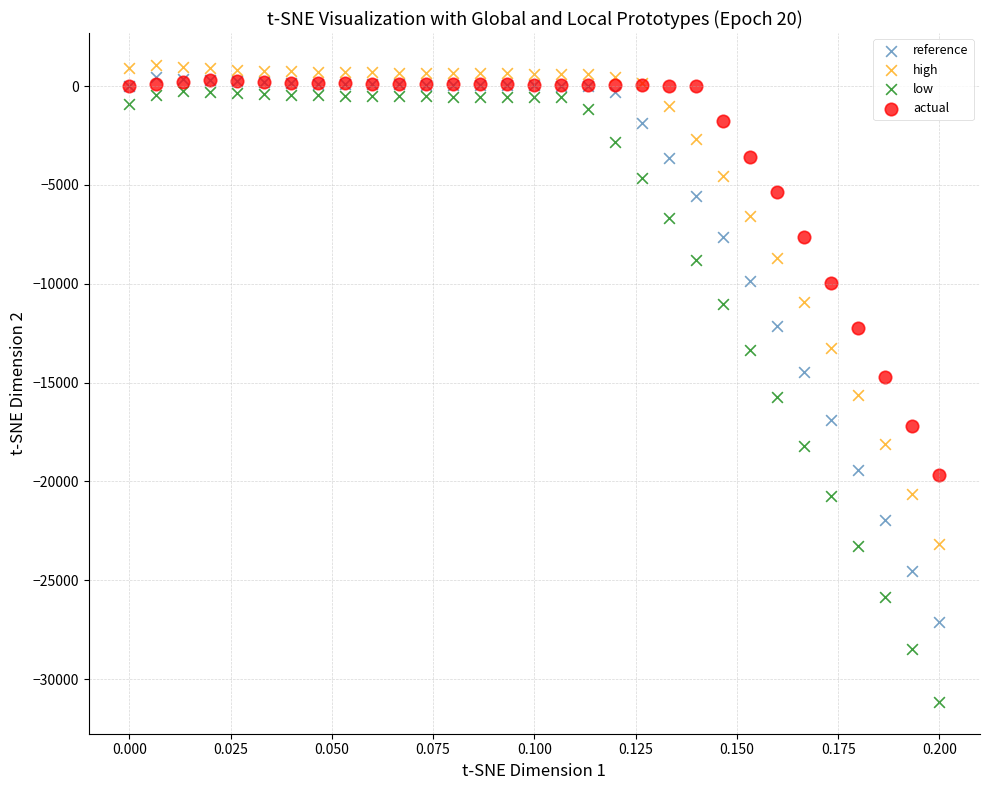

Which series reaches the maximum Y coordinate?

high